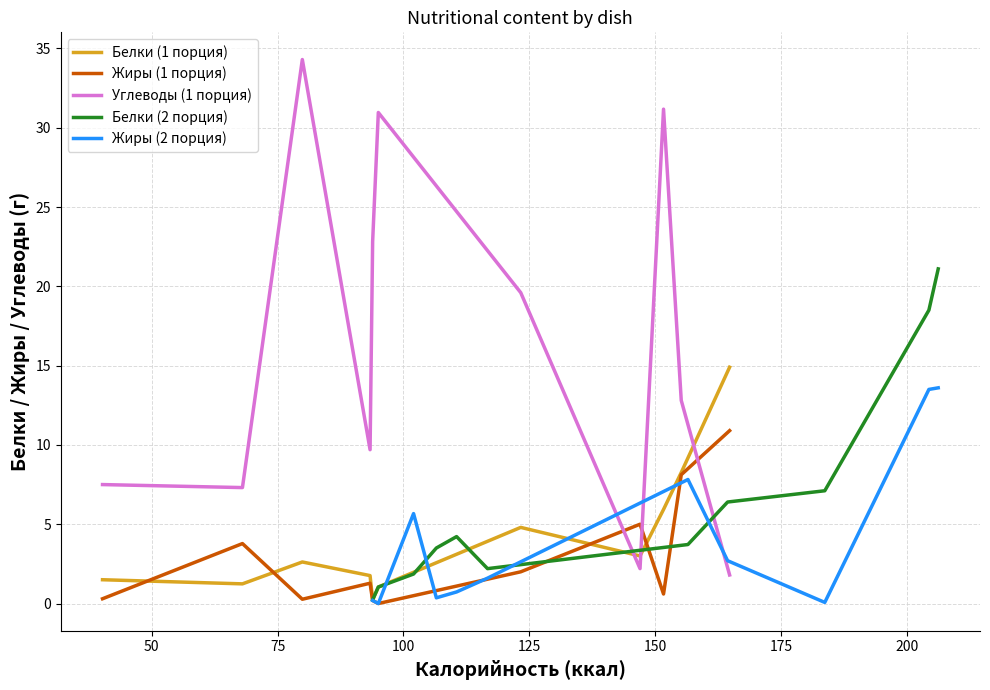

Which series has the largest range (max minus min)?

Углеводы (1 порция)